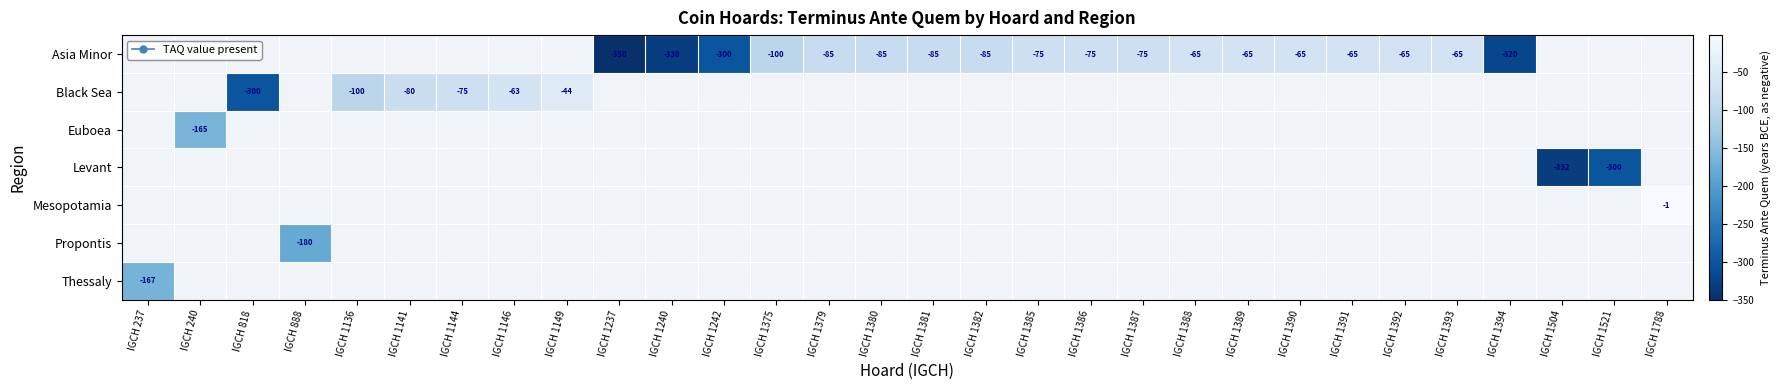

The Asia Minor series shows -122 at IGCH 1386. True or false?

False